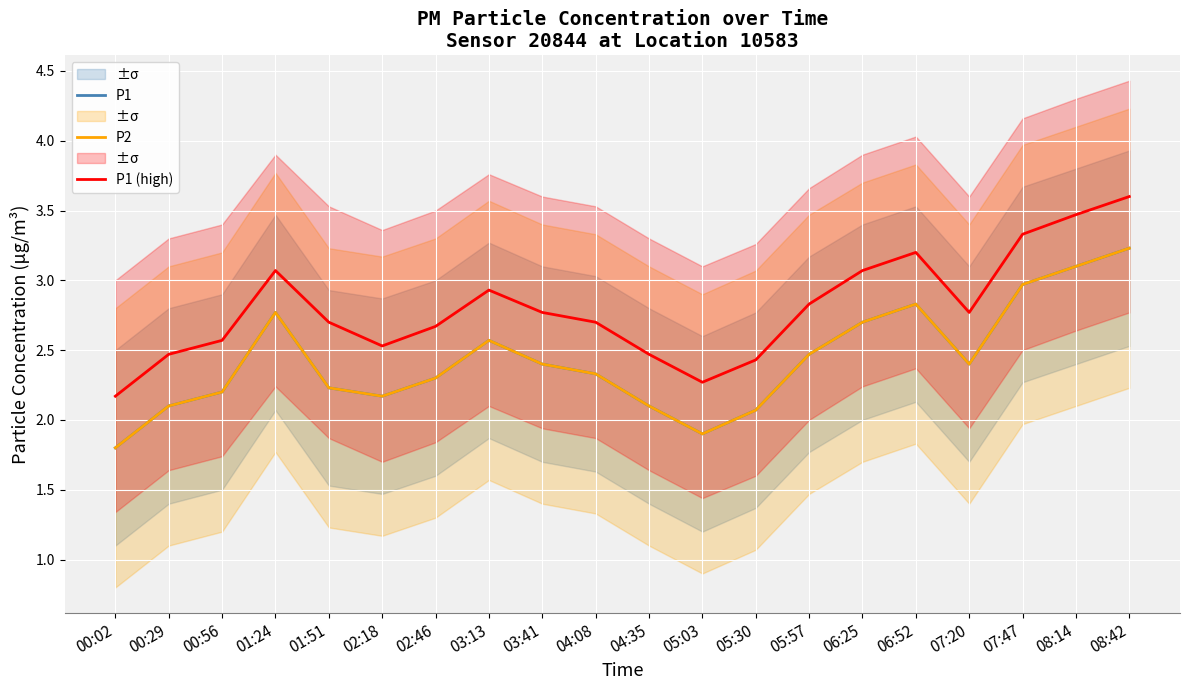

List the series in order of their peak value, highest first.

P1 (high), P1, P2